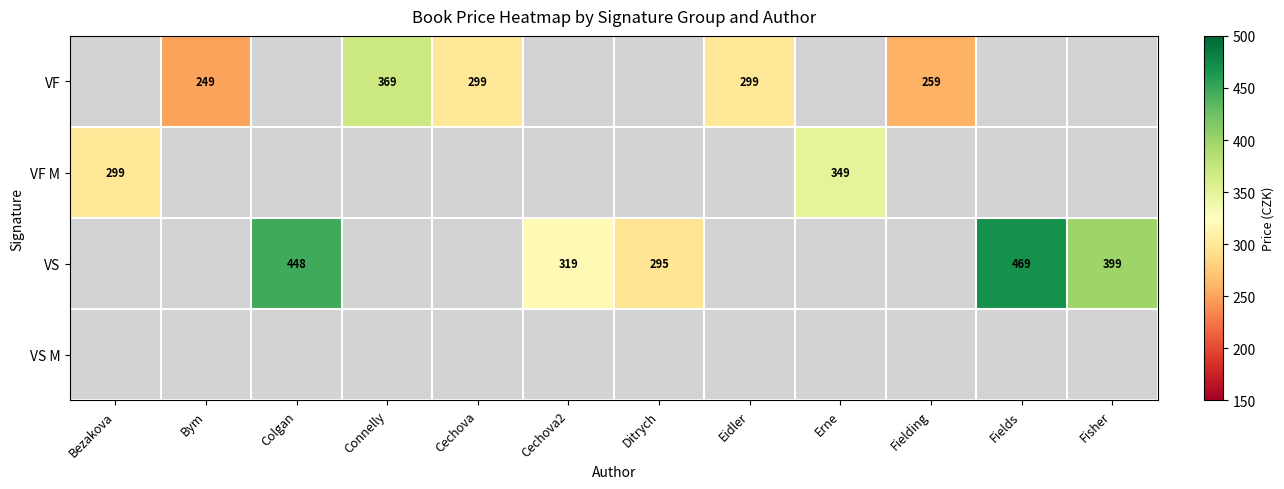

Between Cechova and Cechova2, which is larger?

Cechova2